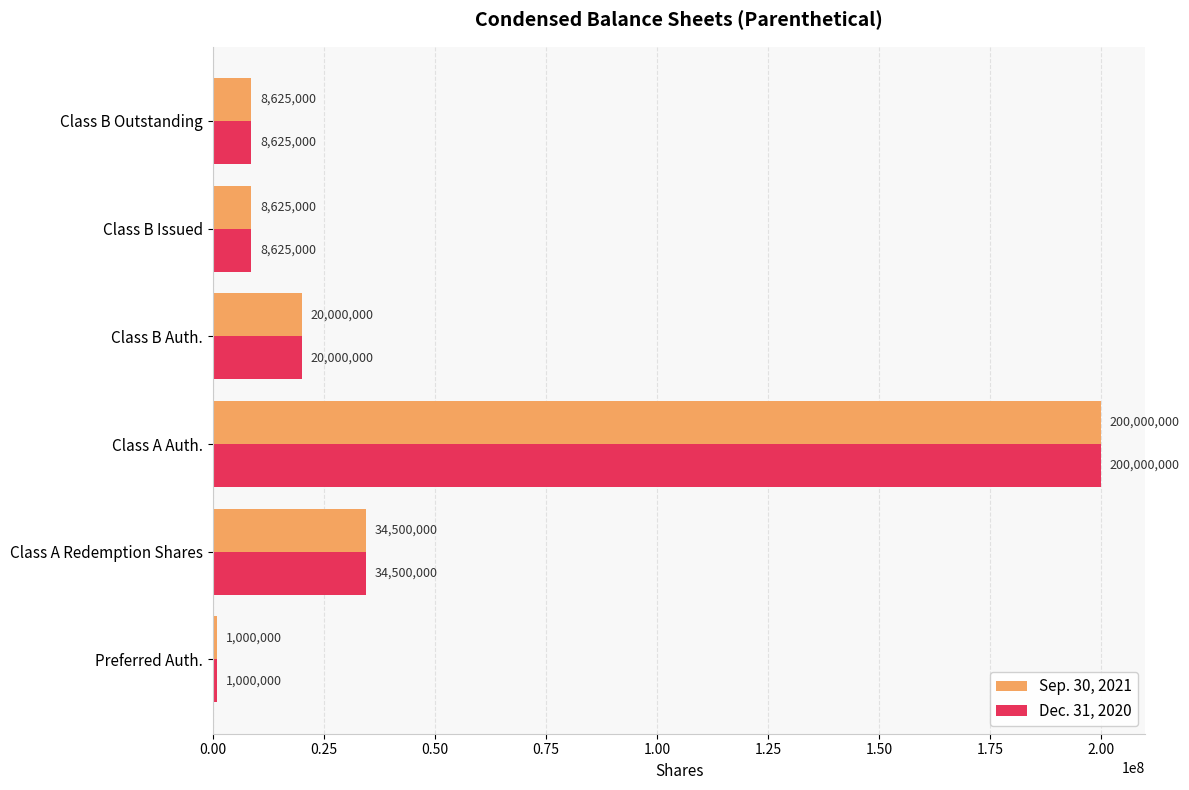

Which category has the highest value across all series?

Class A Auth.